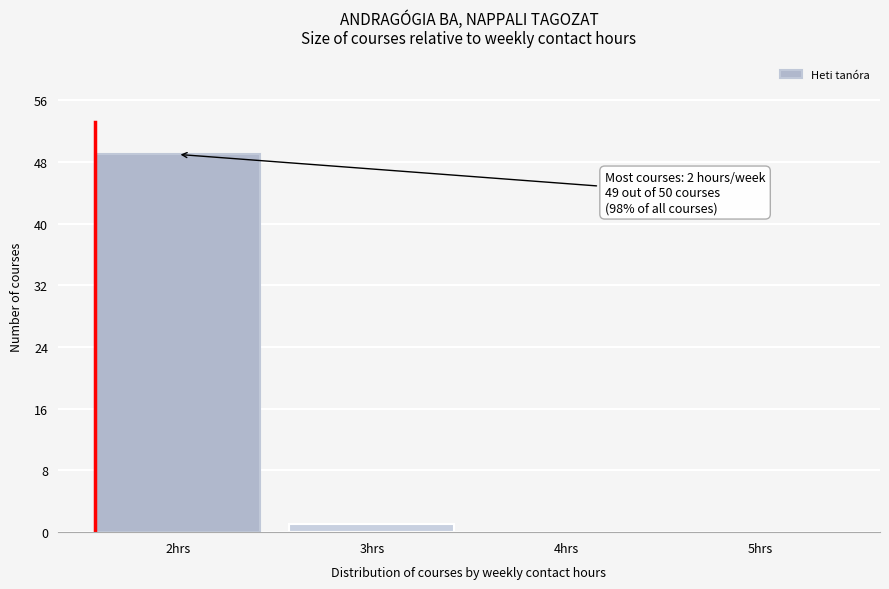

Reading left to right, what are all the values shown in this chart?

2hrs=49	3hrs=1	4hrs=0	5hrs=0